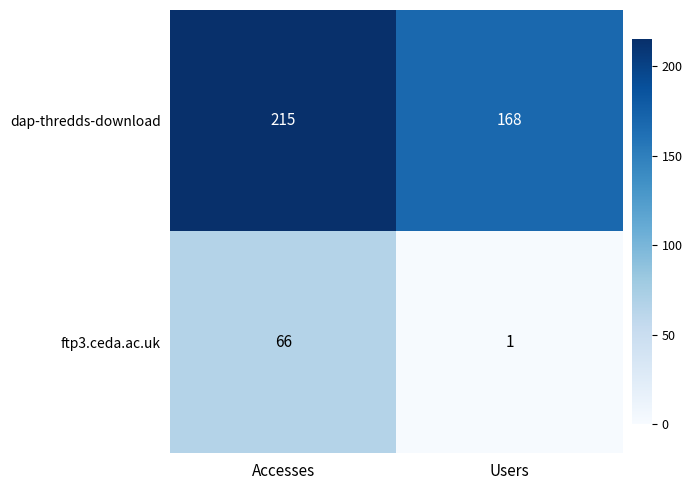

Reading left to right, what are all the values shown in this chart?

dap-thredds-download: Accesses=215	Users=168
ftp3.ceda.ac.uk: Accesses=66	Users=1